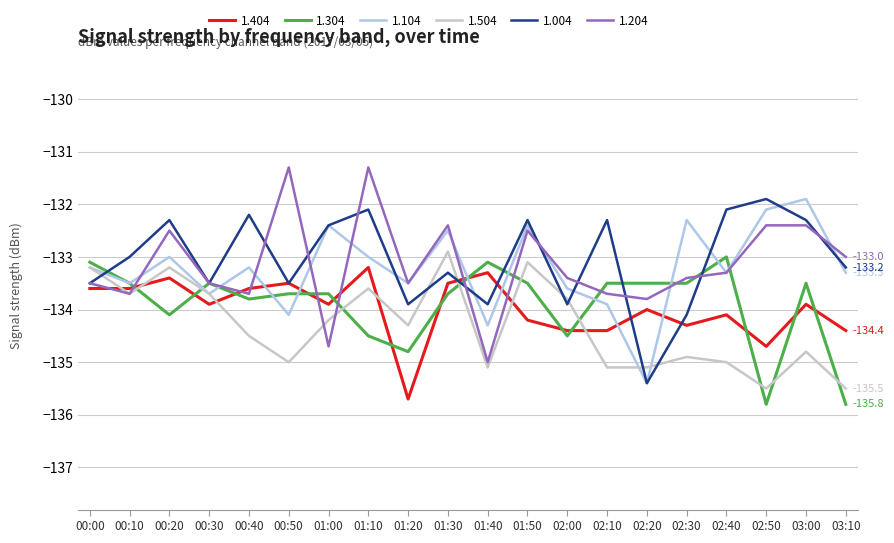

What position from the left is 02:20?

15